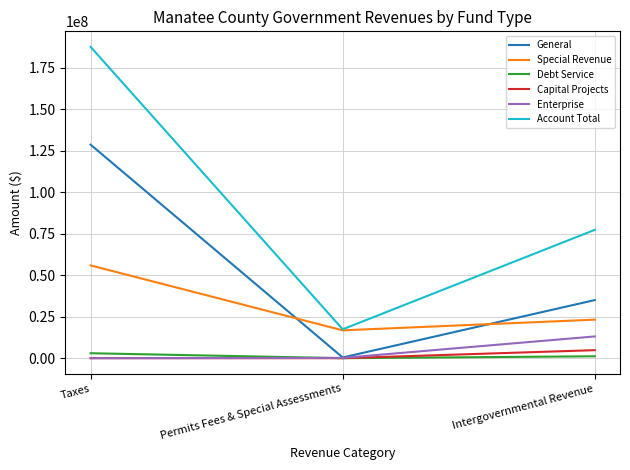

What is the total value across all series at Taxes?

375060000